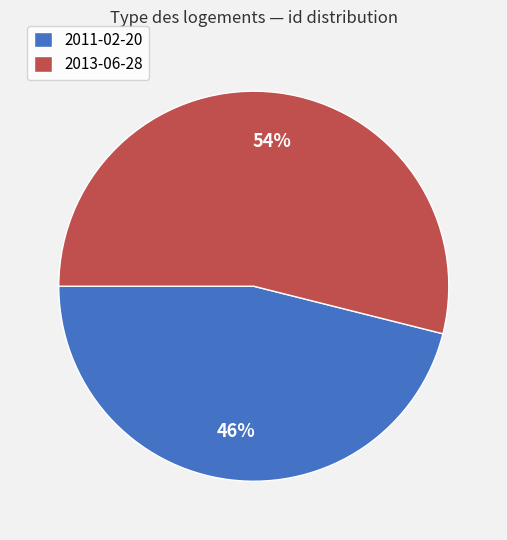

Rank the categories by value from highest to lowest.

2013-06-28, 2011-02-20